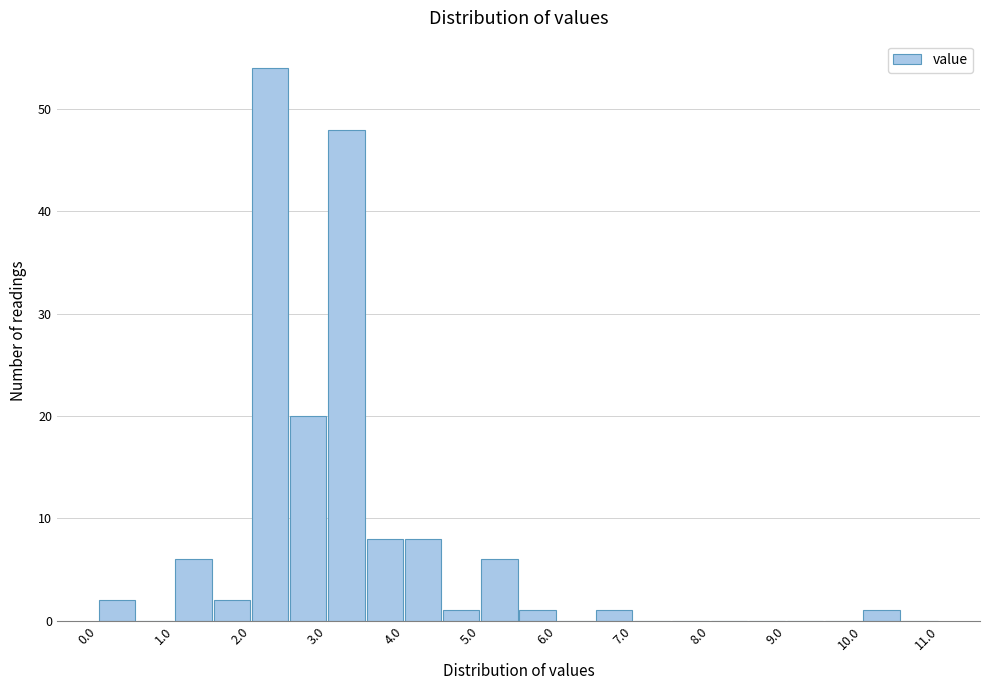

Which range on the x-axis has the tallest bar?

2.0 to 2.5